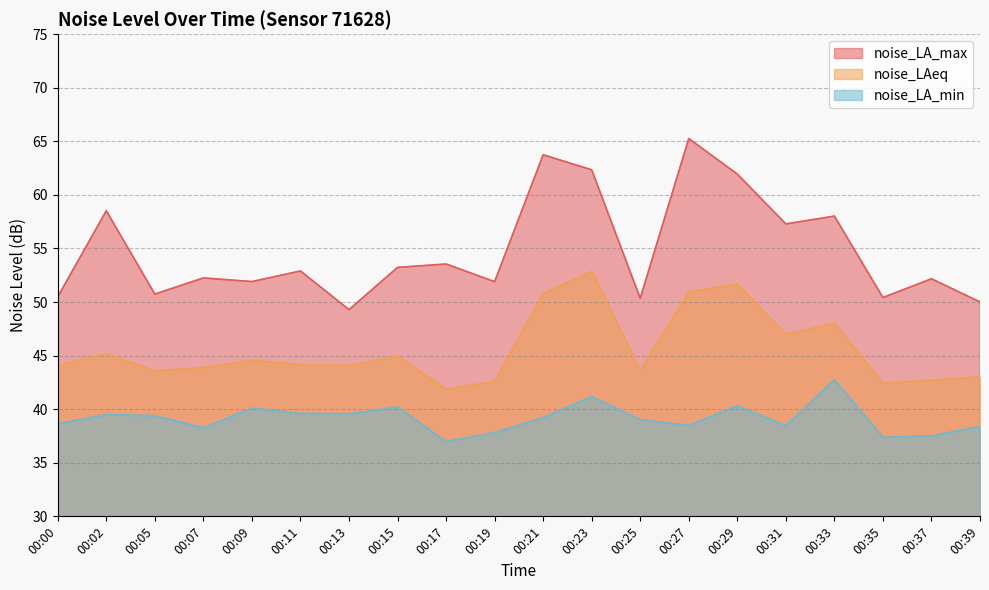

How many interior local peaks does the noise_LA_max series have?

8